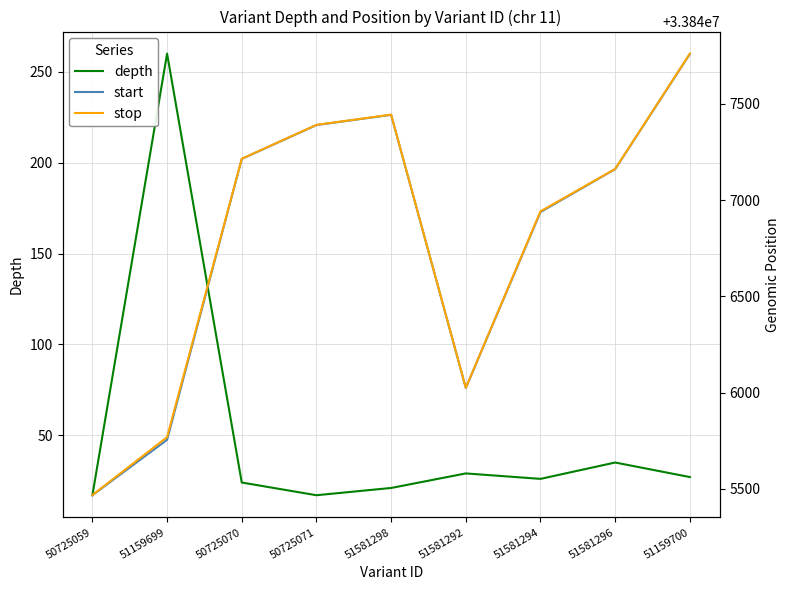

Reading left to right, extract all data points from this chart.

depth: 50725059=17	51159699=260	50725070=24	50725071=17	51581298=21	51581292=29	51581294=26	51581296=35	51159700=27
start: 50725059=33845467	51159699=33845755	50725070=33847214	50725071=33847390	51581298=33847443	51581292=33846024	51581294=33846938	51581296=33847161	51159700=33847759
stop: 50725059=33845468	51159699=33845769	50725070=33847215	50725071=33847391	51581298=33847444	51581292=33846025	51581294=33846942	51581296=33847162	51159700=33847761